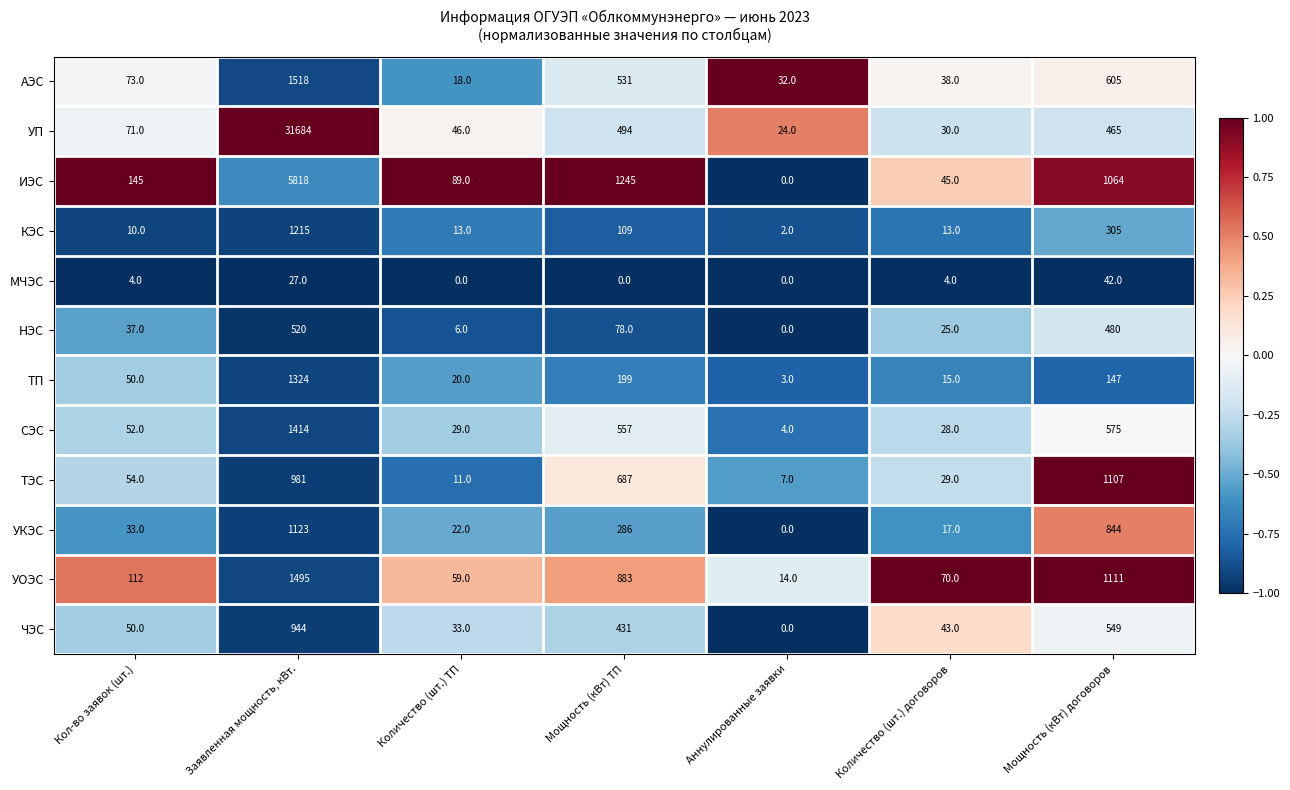

Rank the series by their maximum value, from highest to lowest.

УП, ИЭС, АЭС, УОЭС, СЭС, ТП, КЭС, УКЭС, ТЭС, ЧЭС, НЭС, МЧЭС